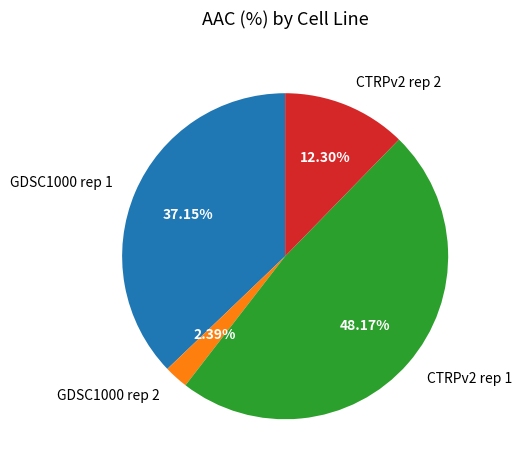

What percentage do CTRPv2 rep 1 and GDSC1000 rep 2 together represent?

50.6%